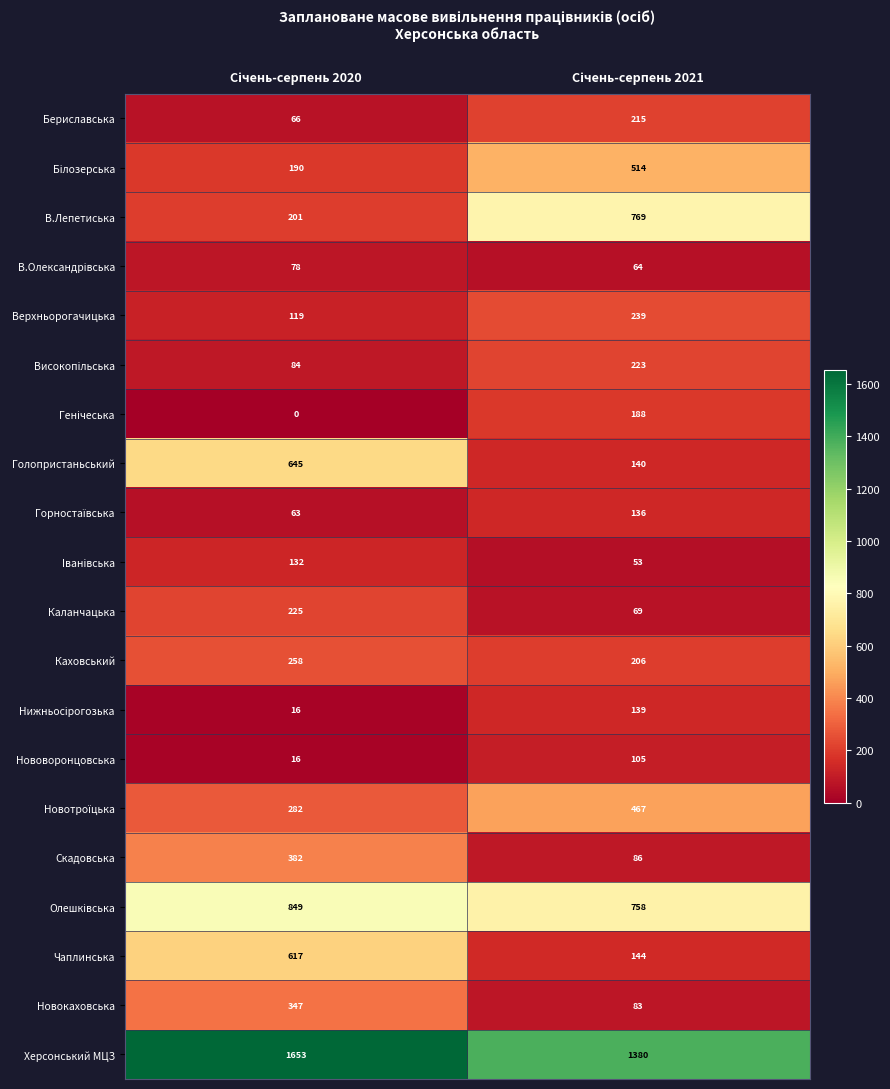

What is the maximum value shown in the chart?

1653